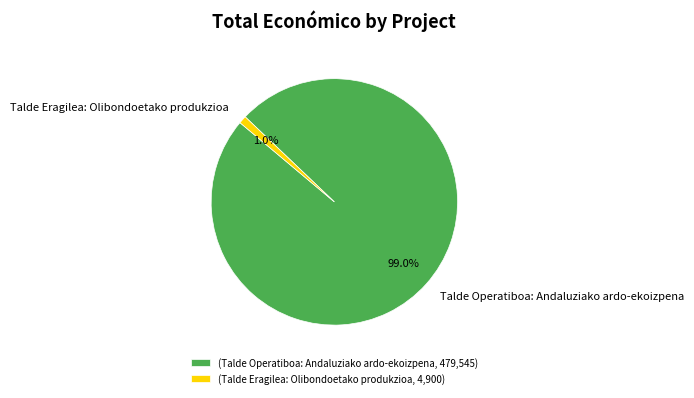

What is the majority slice?

Talde Operatiboa: Andaluziako ardo-ekoizpena